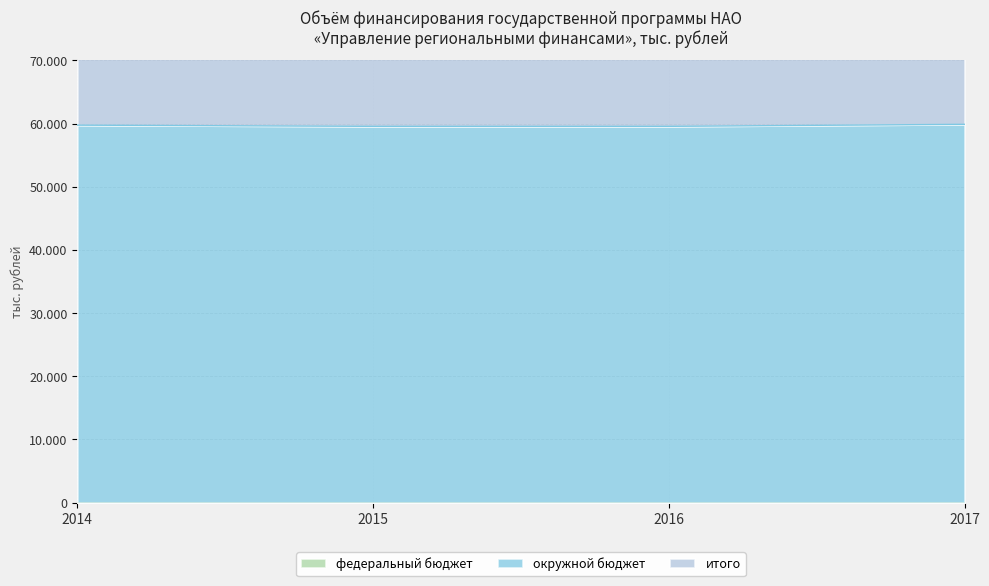

What is the difference between the maximum and minimum values in the итого series?

638.4